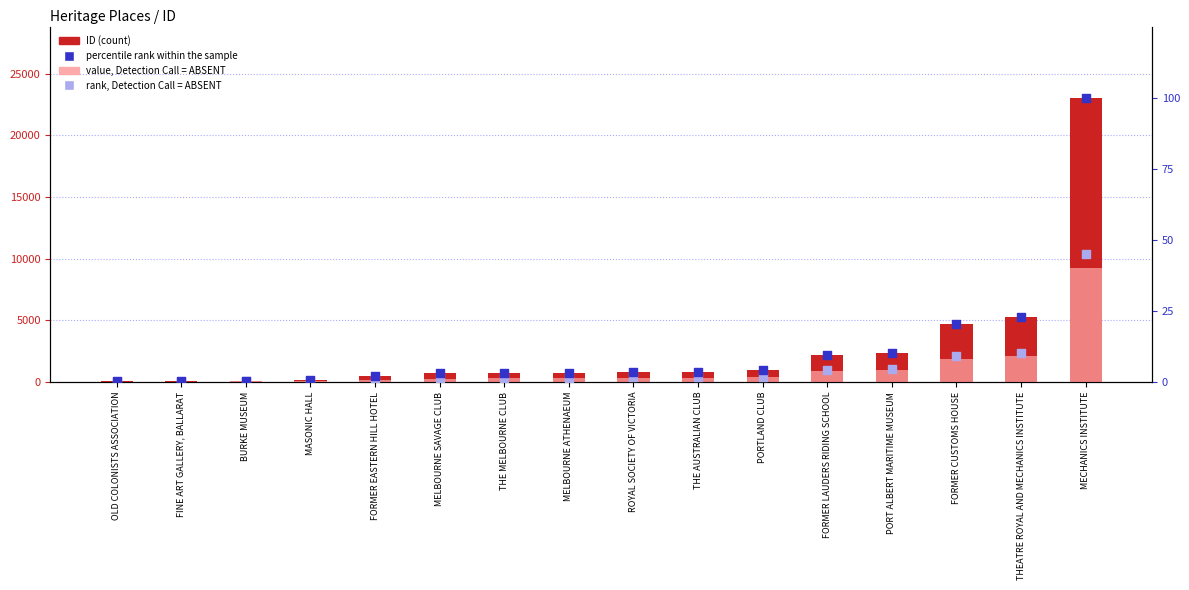

Which series has the largest total across all categories?

ID